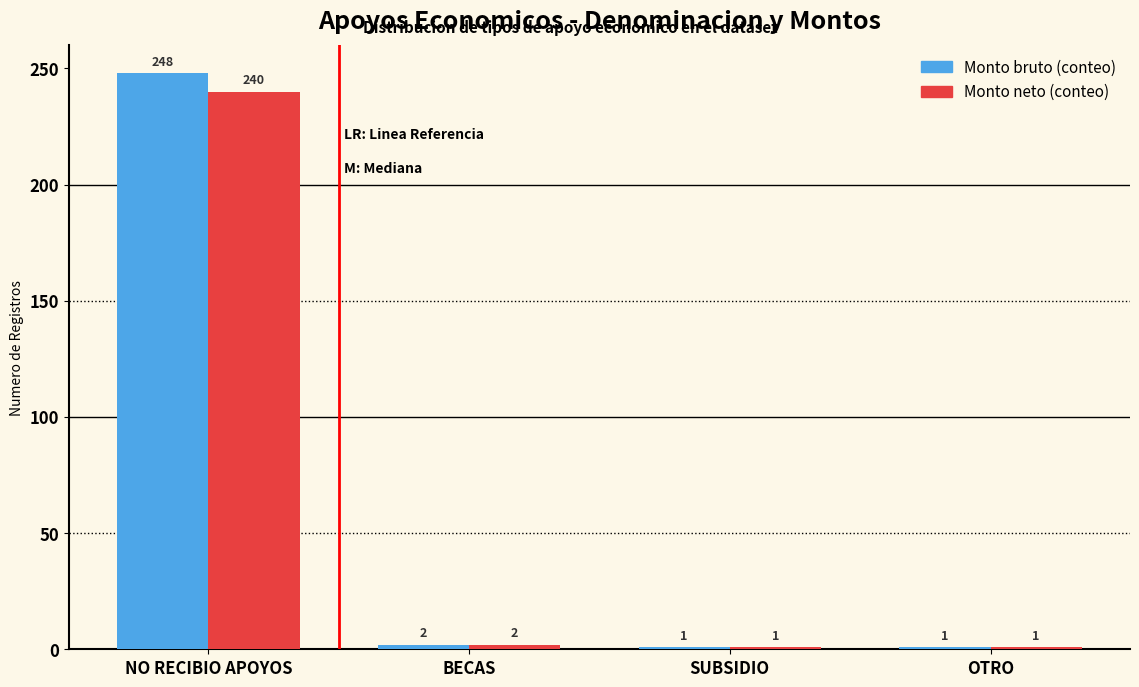

Which category has the highest value across all series?

NO RECIBIO APOYOS